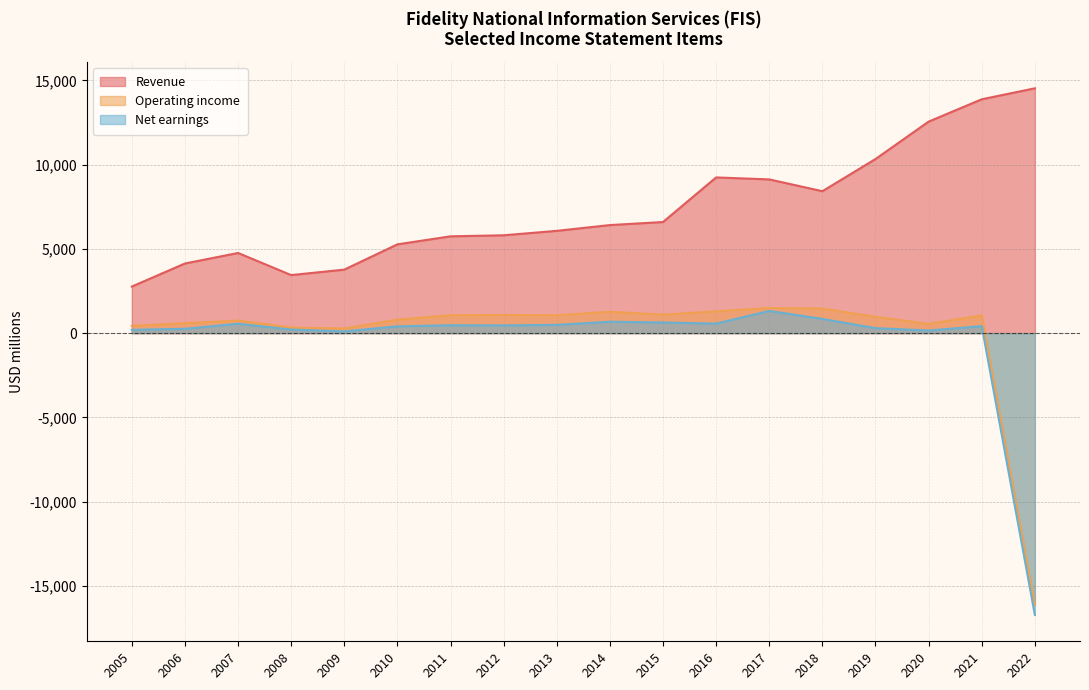

Reading left to right, extract all data points from this chart.

Revenue: 2766	4133	4758	3446	3770	5270	5746	5808	6071	6414	6595	9241	9123	8423	10333	12552	13877	14528
Operating income: 437	592	746	335	278	801	1067	1079	1064	1271	1099	1298	1492	1458	969	552	1055	-16119
Net earnings: 197	259	561	215	106	405	470	461	493	679	632	568	1319	846	298	158	417	-16720